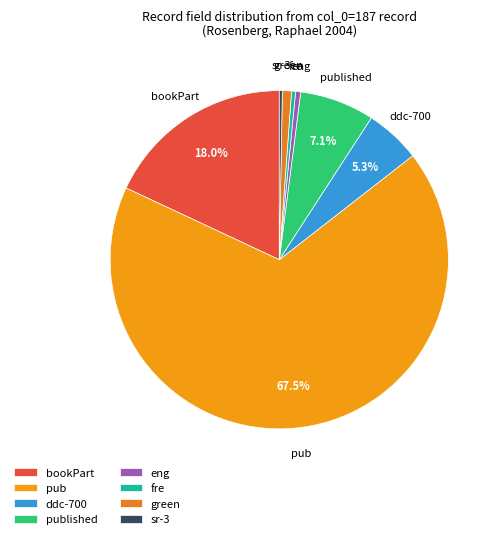

Is there any slice that represents more than half of the pie?

Yes